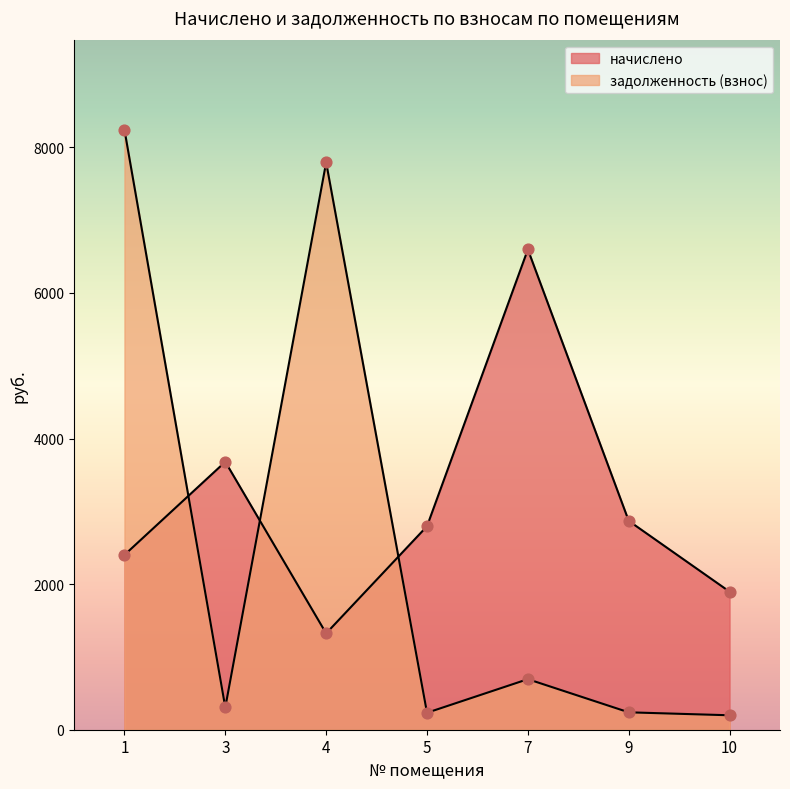

Which series reaches the minimum Y coordinate?

задолженность (взнос)